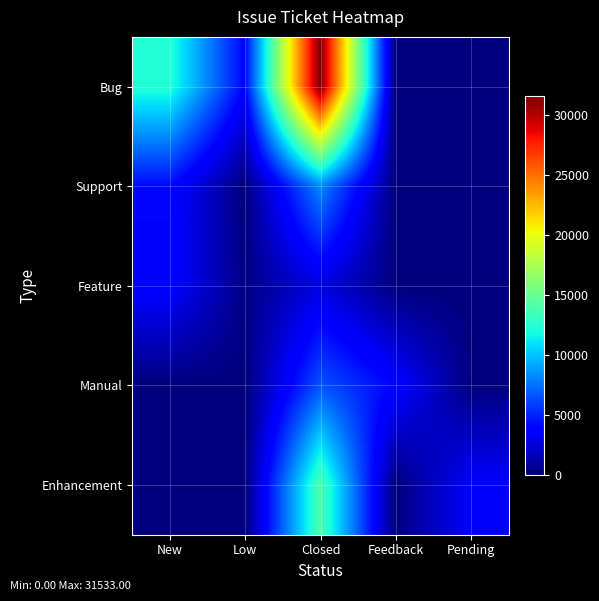

Rank the series by their maximum value, from lowest to highest.

Feature, Manual, Support, Enhancement, Bug